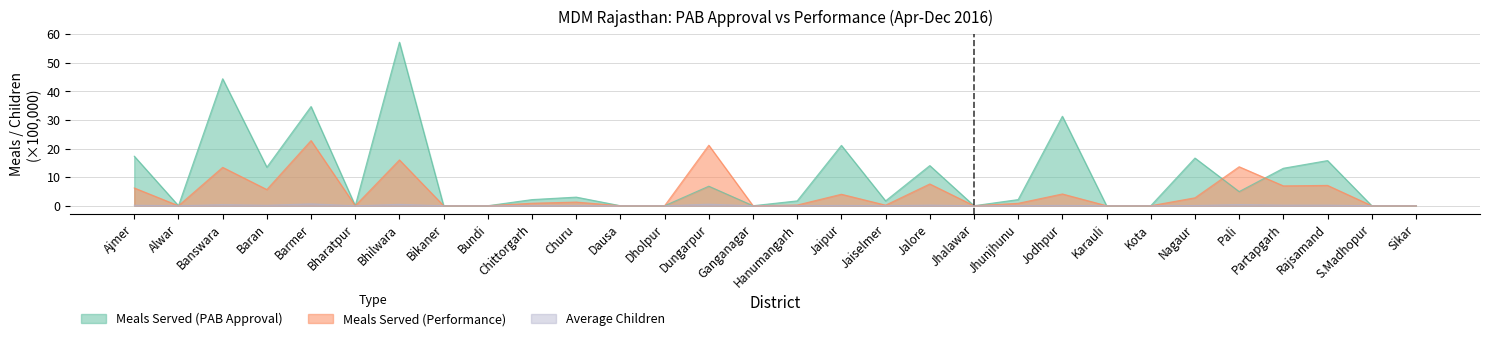

Count the number of data series in this chart.

3